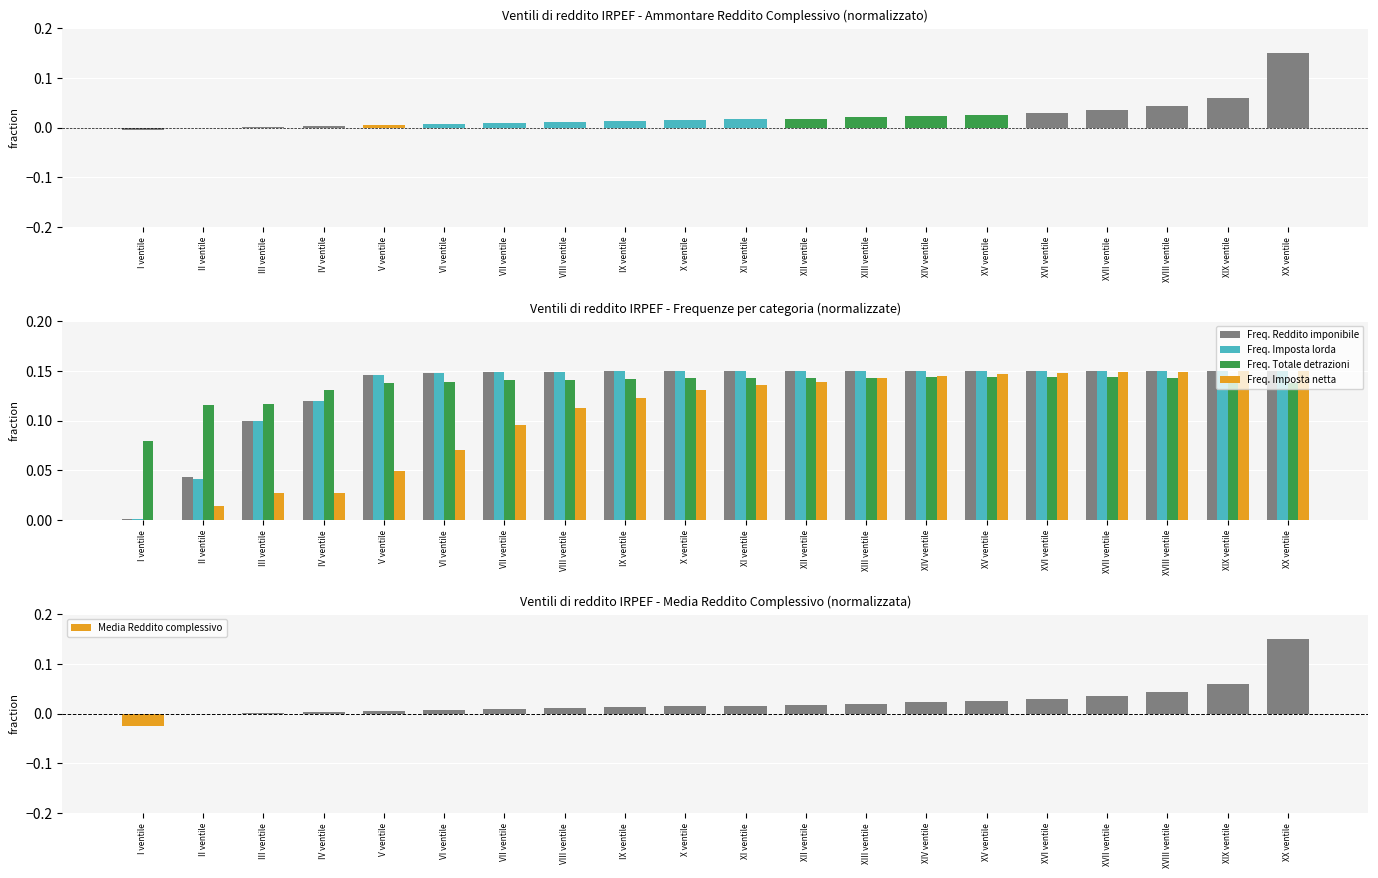

Does the chart contain stacked bars?

No